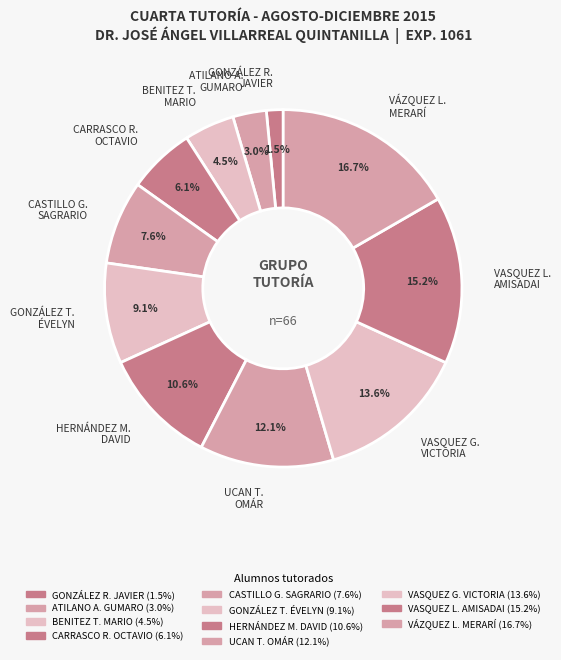

Is the sum of CASTILLO G. SAGRARIO and ATILANO A. GUMARO greater than half?

No